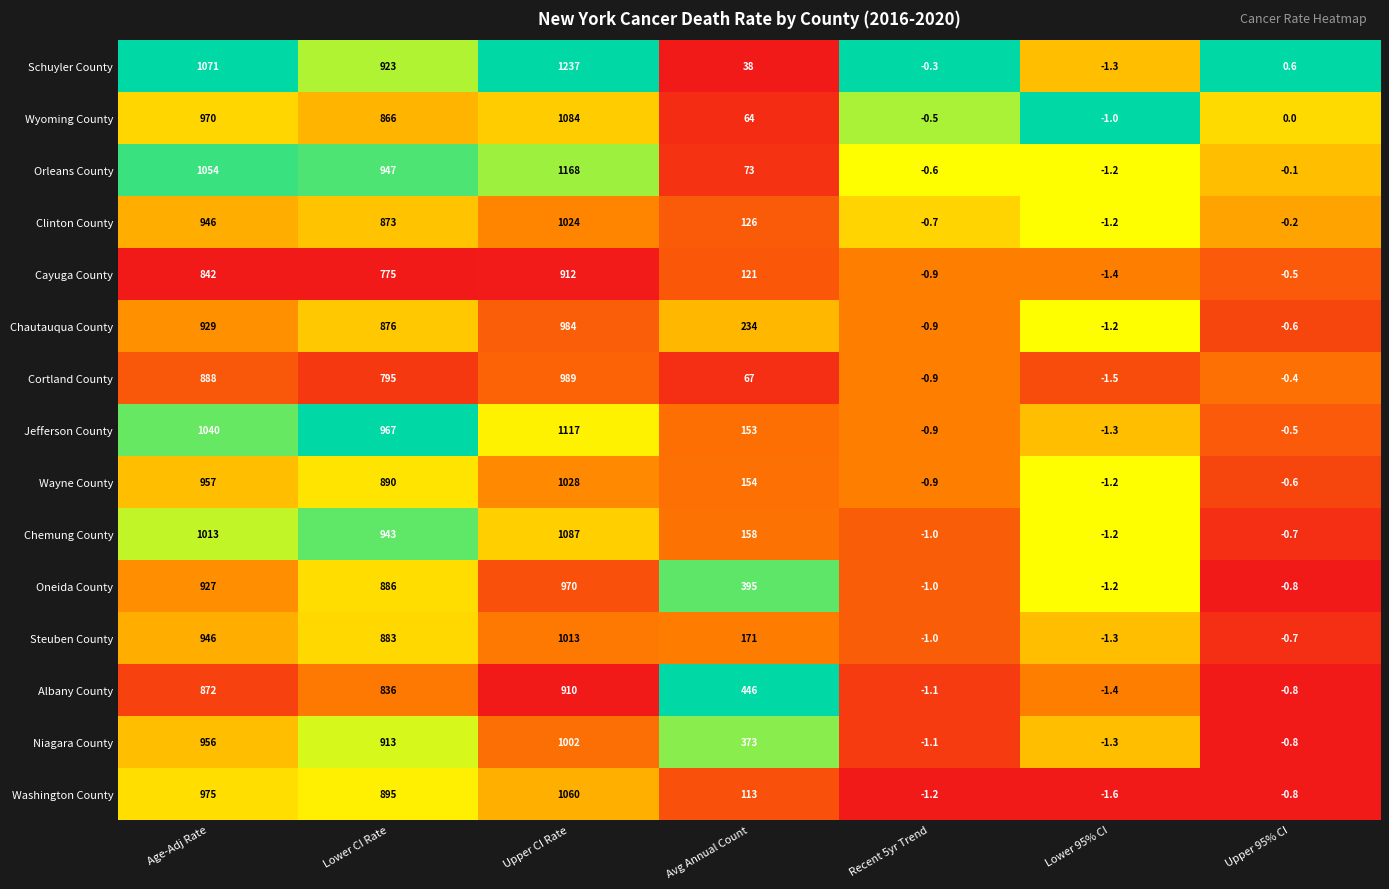

What is the highest value of the Schuyler County series?

1237.0